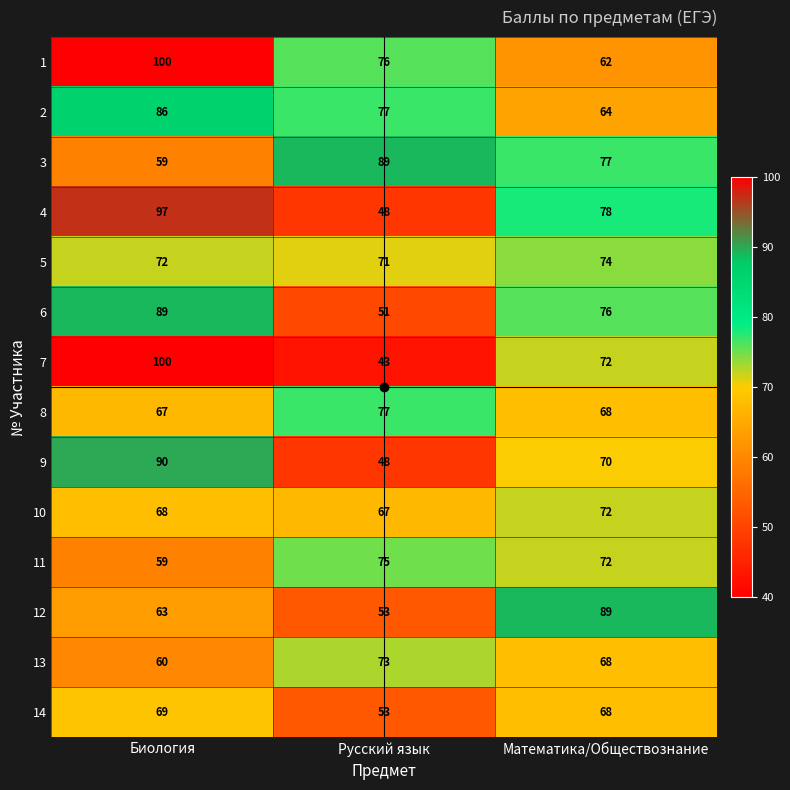

Between Русский язык and Математика/Обществознание, which series saw the biggest shift?

12